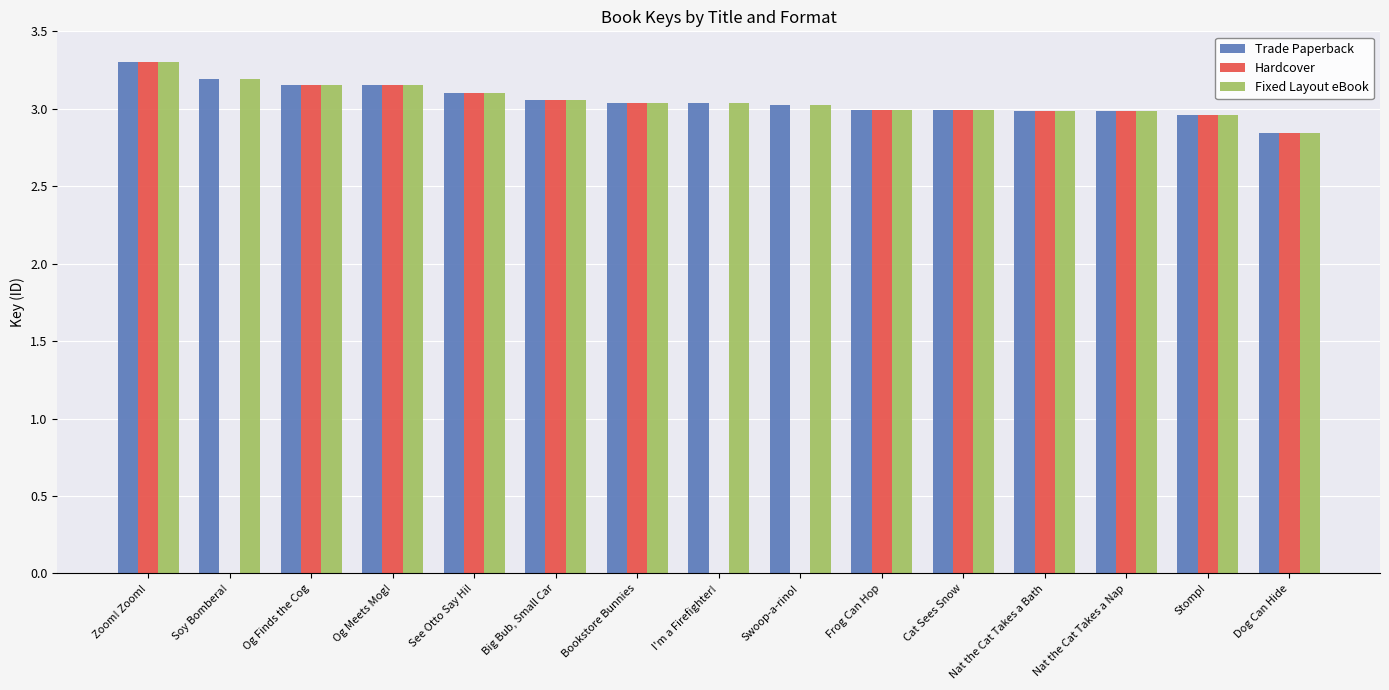

Which category has the highest value across all series?

Zoom! Zoom!